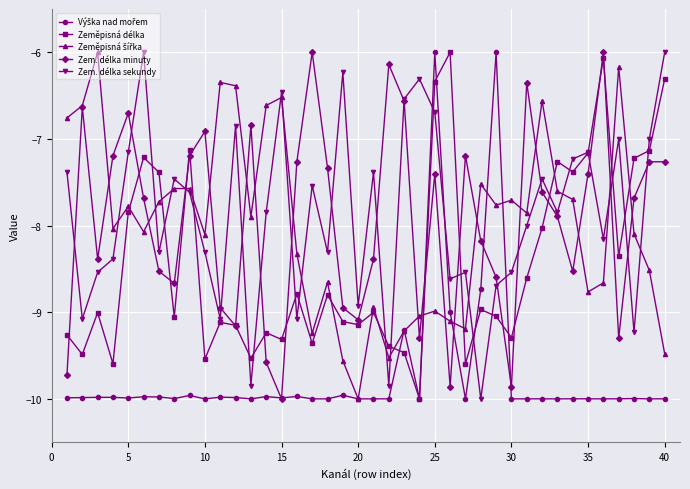

How many series are shown in this chart?

5